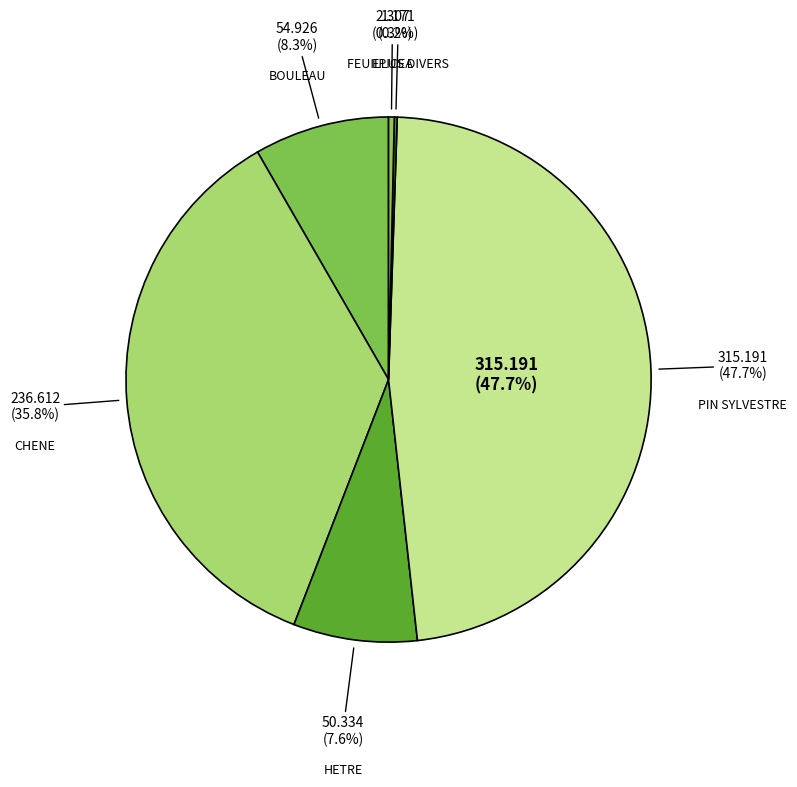

What percentage do BOULEAU and CHENE together represent?

44.1%